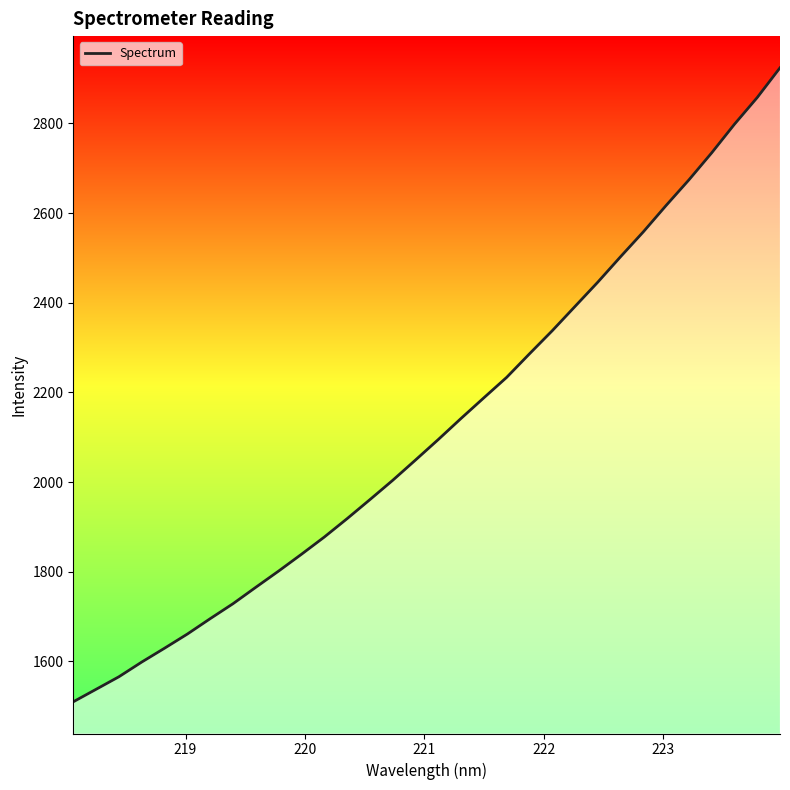

What is the difference between the maximum and minimum values?

1414.2